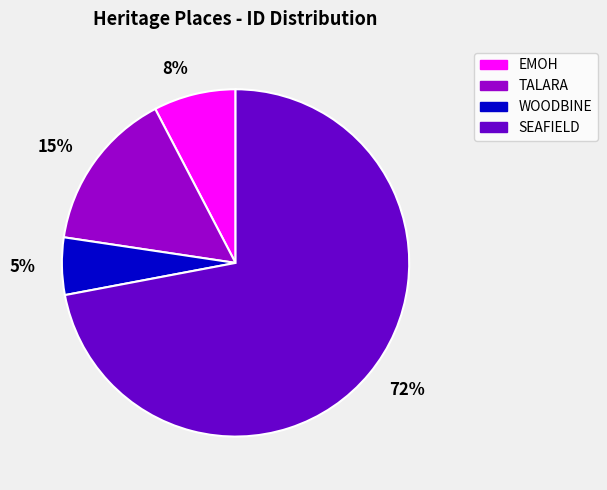

Between 5% and 15%, which is larger?

15%